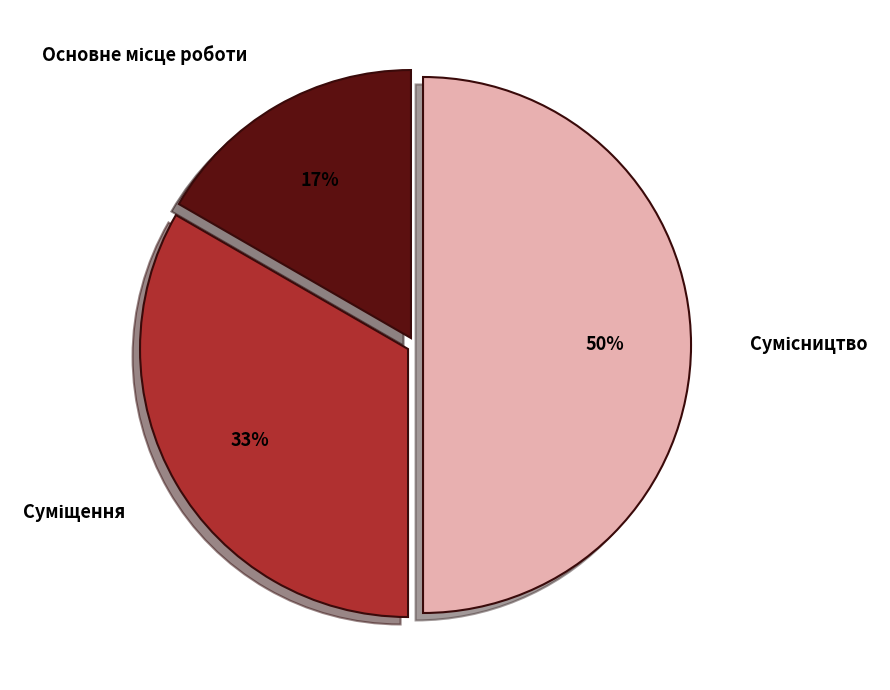

To the nearest percent, what is the difference between the largest and smallest slice percentages?

33%